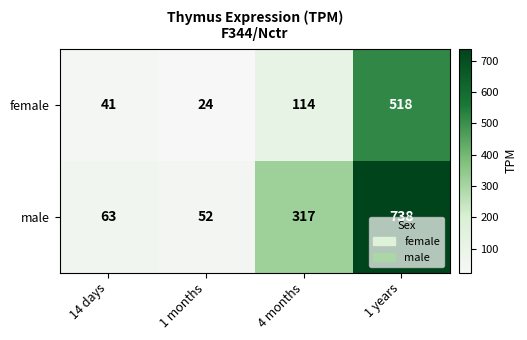

List the series in order of their peak value, highest first.

male, female